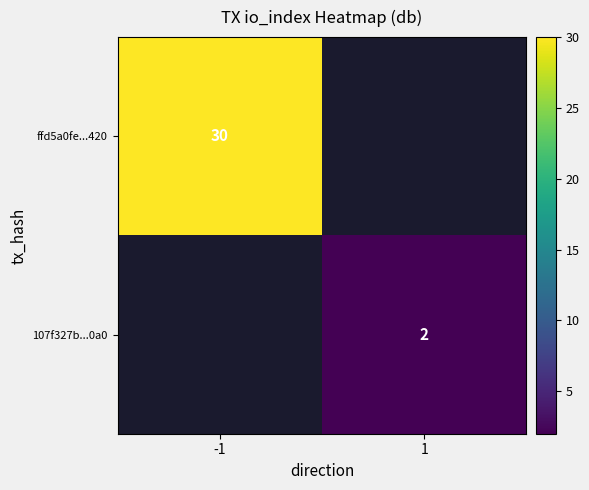

Is it true that ffd5a0fe...420 equals 53 at -1?

False